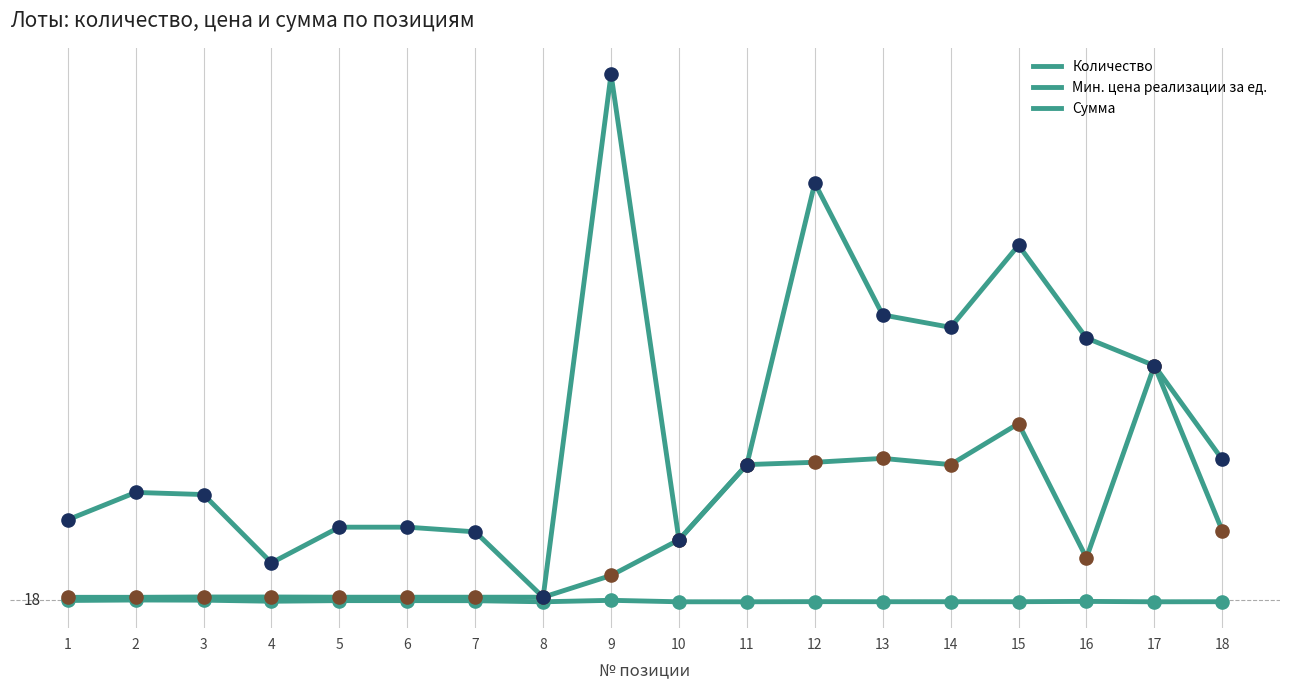

At how many categories does at least one series exceed 4016?

3